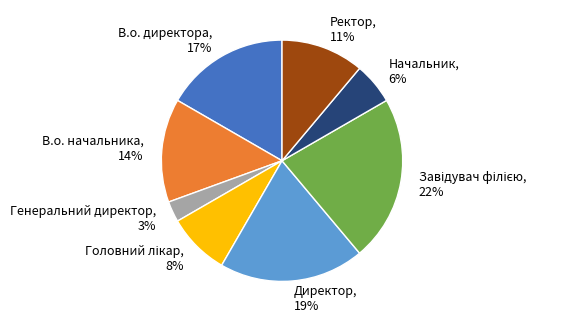

To the nearest percent, what percentage of the pie is В.о. начальника?

14%